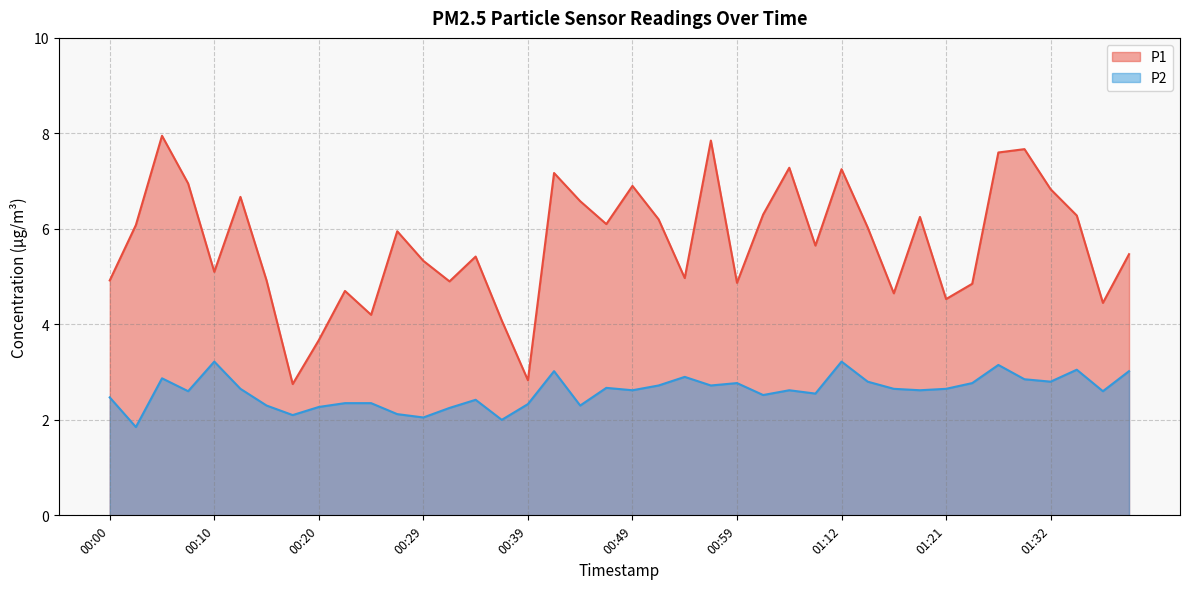

What is the minimum value for P2?

1.9